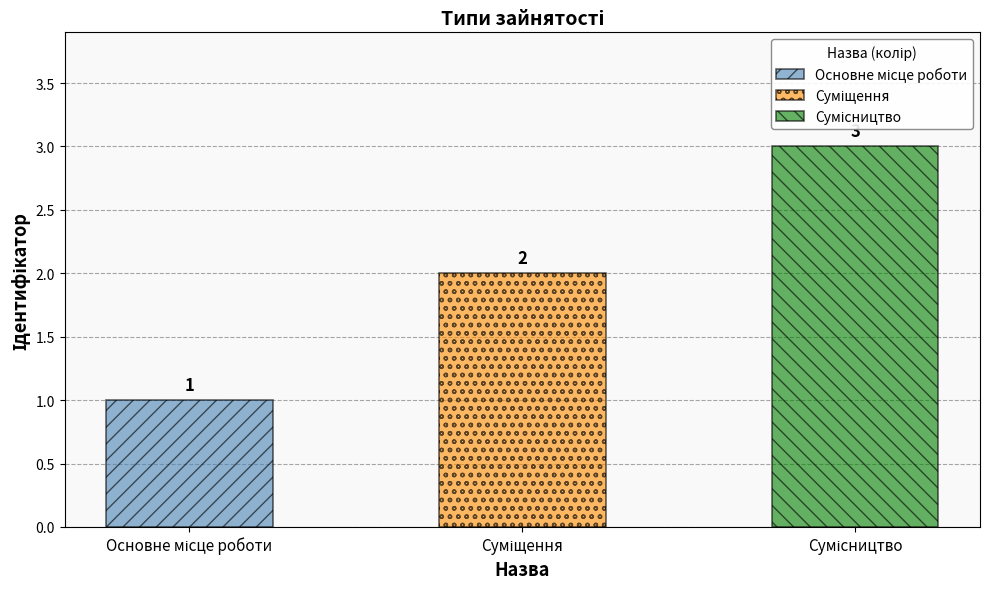

Read the value at Сумісництво.

3